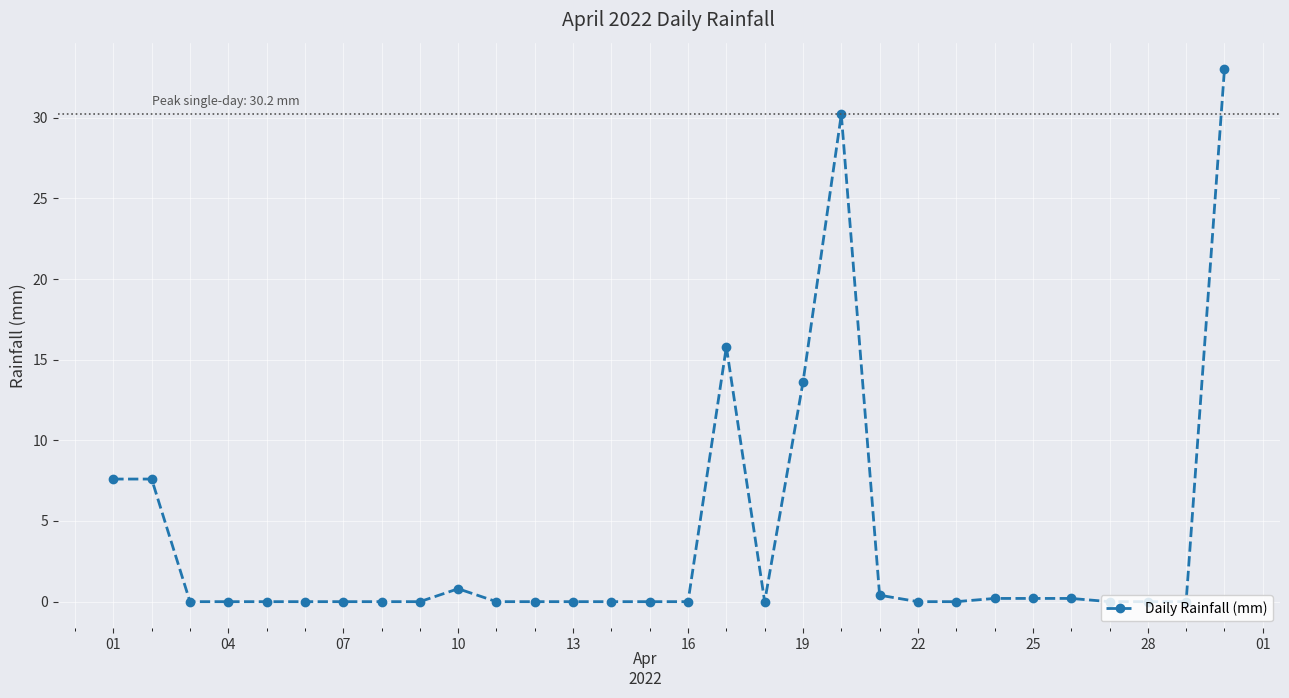

How many distinct data groups are displayed?

1